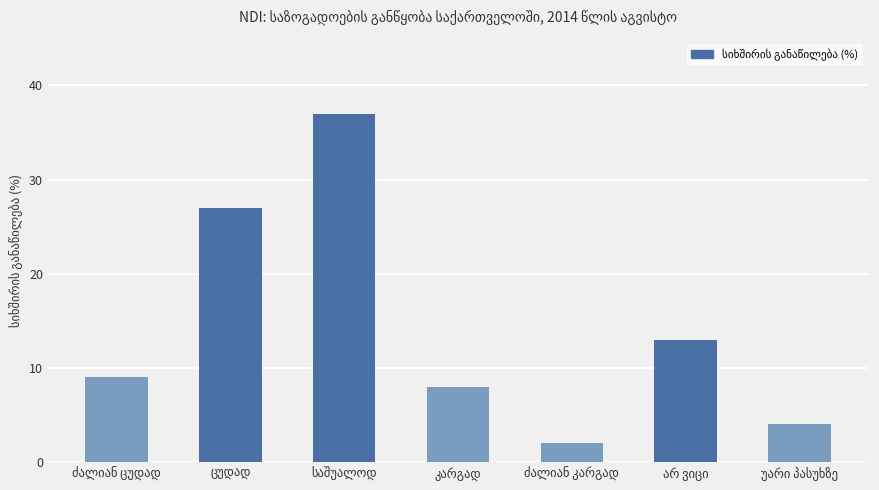

Reading right to left, transcribe all the data shown in this chart.

4	13	2	8	37	27	9